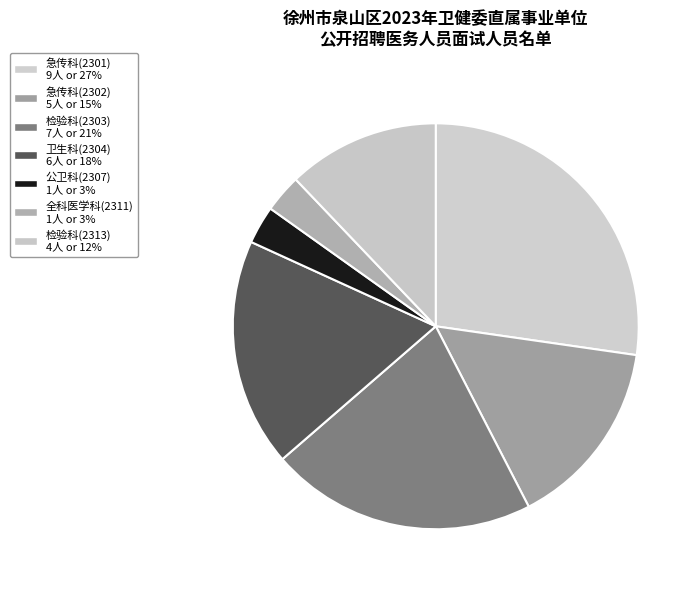

Is there a majority slice in this chart?

No